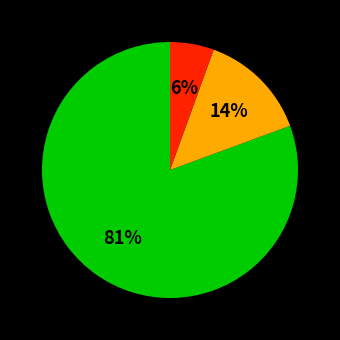

To the nearest percent, what is the average slice percentage?

33%